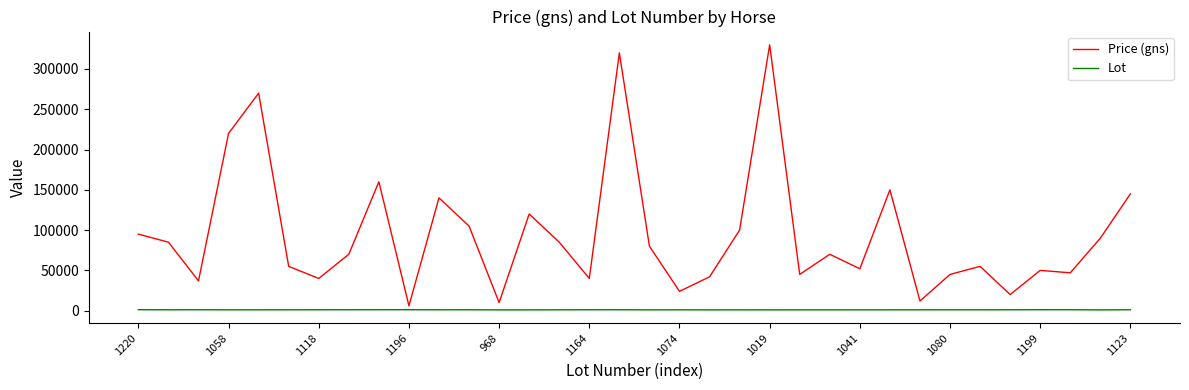

What is the maximum value for Price (gns)?

330000